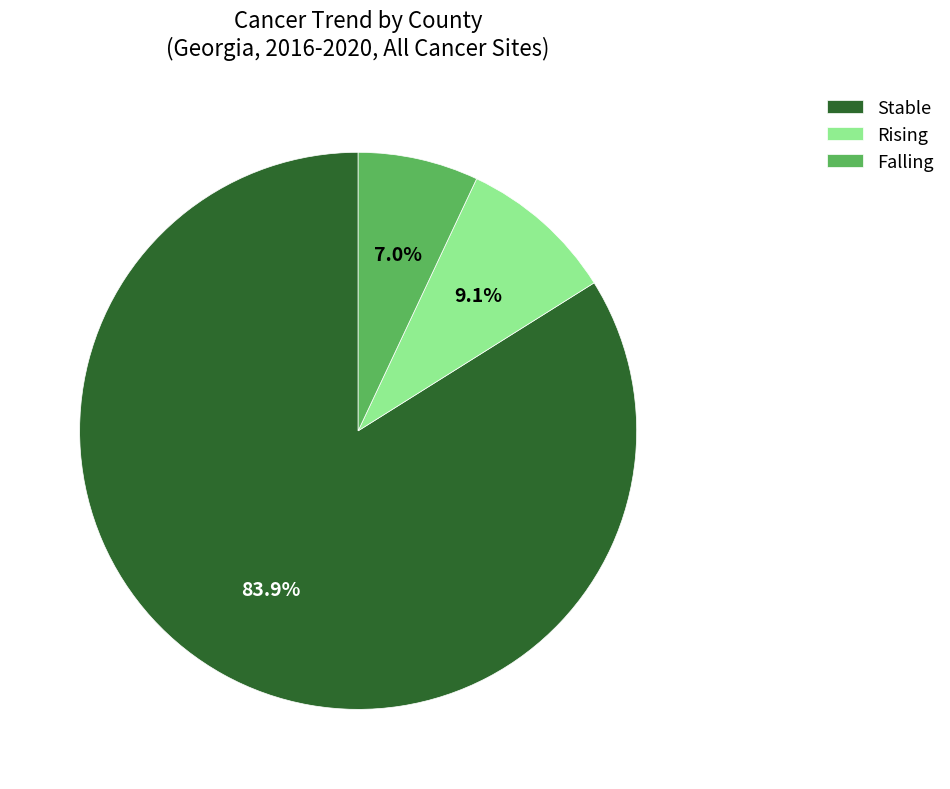

To the nearest percent, what is the average slice percentage?

33%